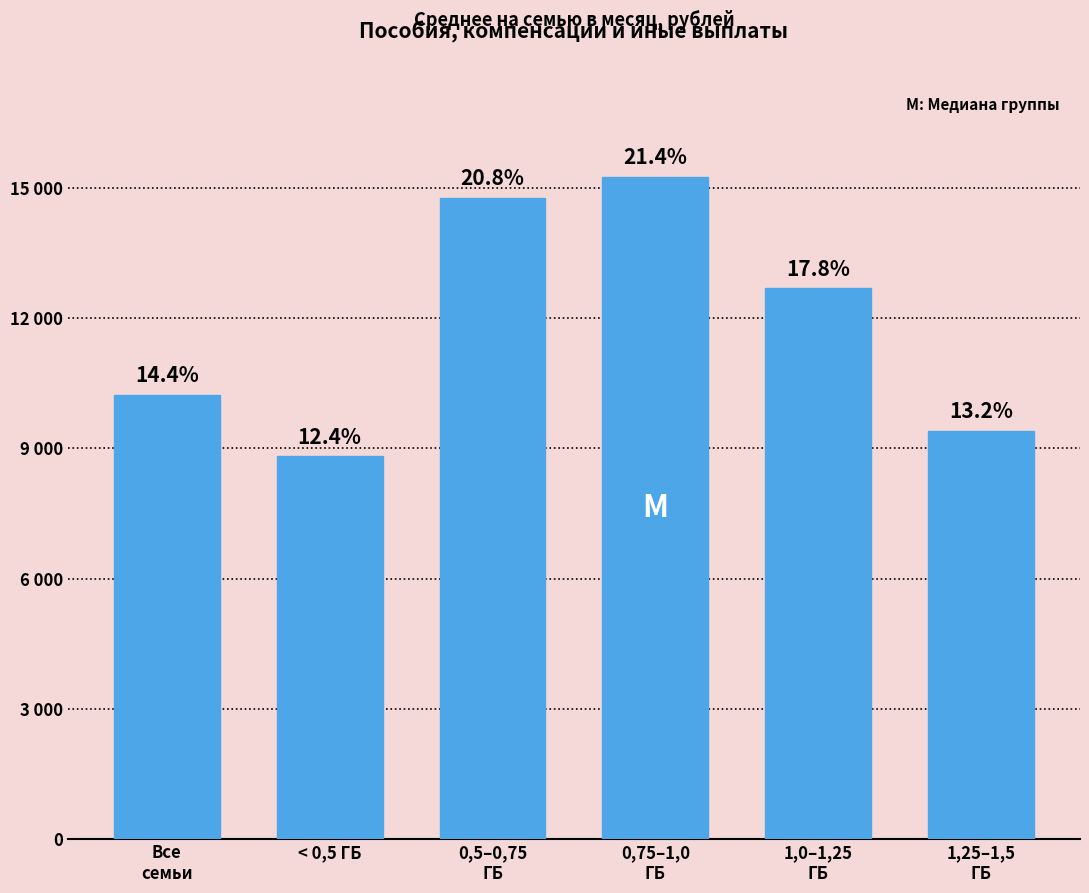

What is the ratio of the value at Все
семьи to the value at < 0,5 ГБ?

1.2